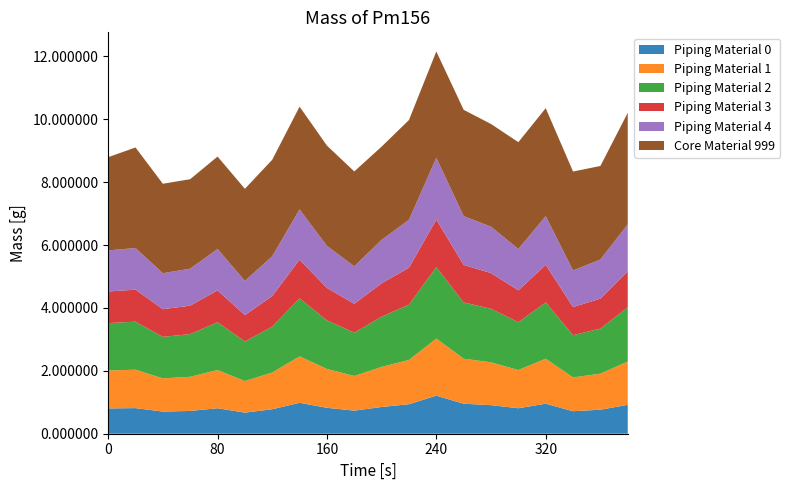

The Piping Material 0 series shows 0.4 at 160. True or false?

False